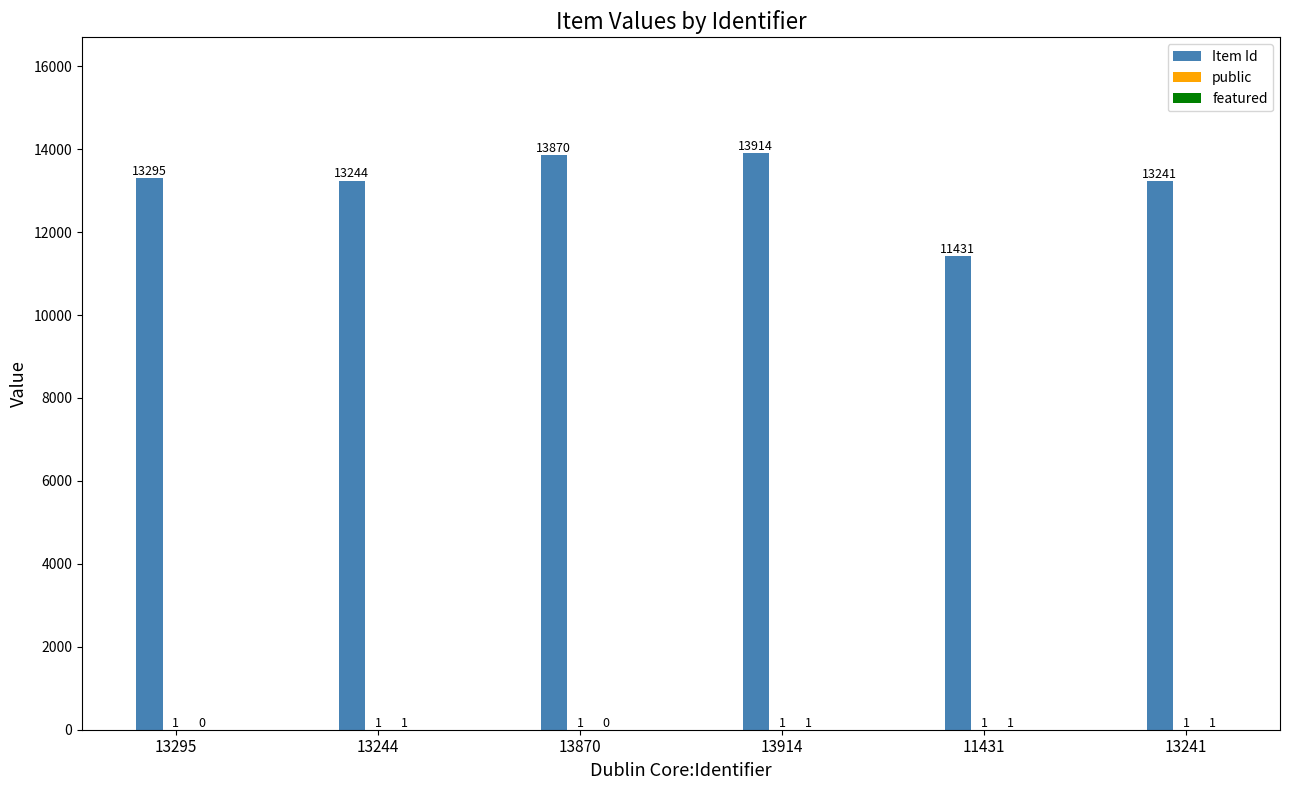

How many series are shown in this chart?

3